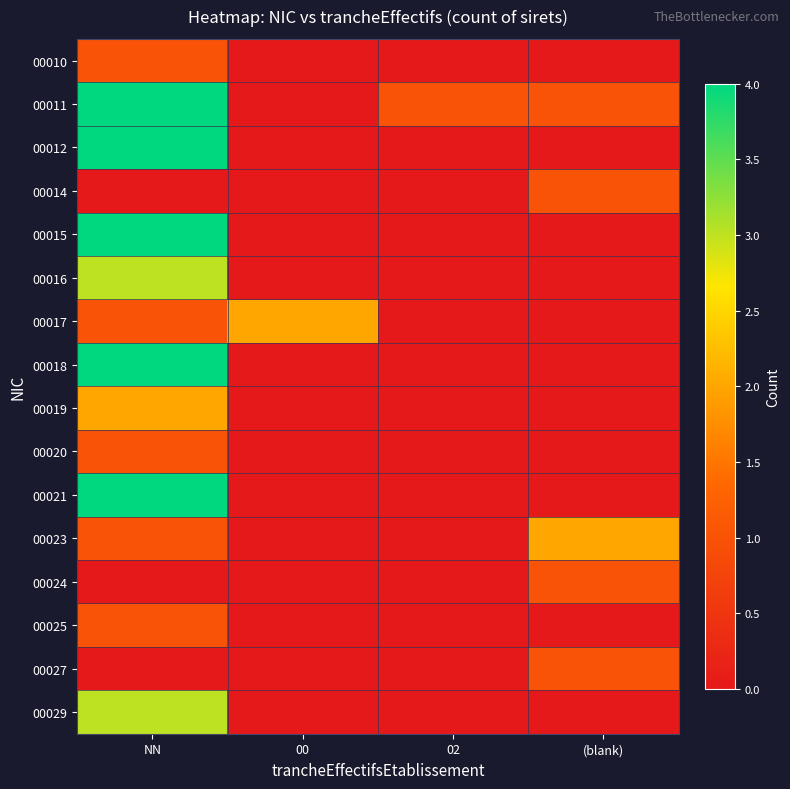

What is the greatest value displayed?

4